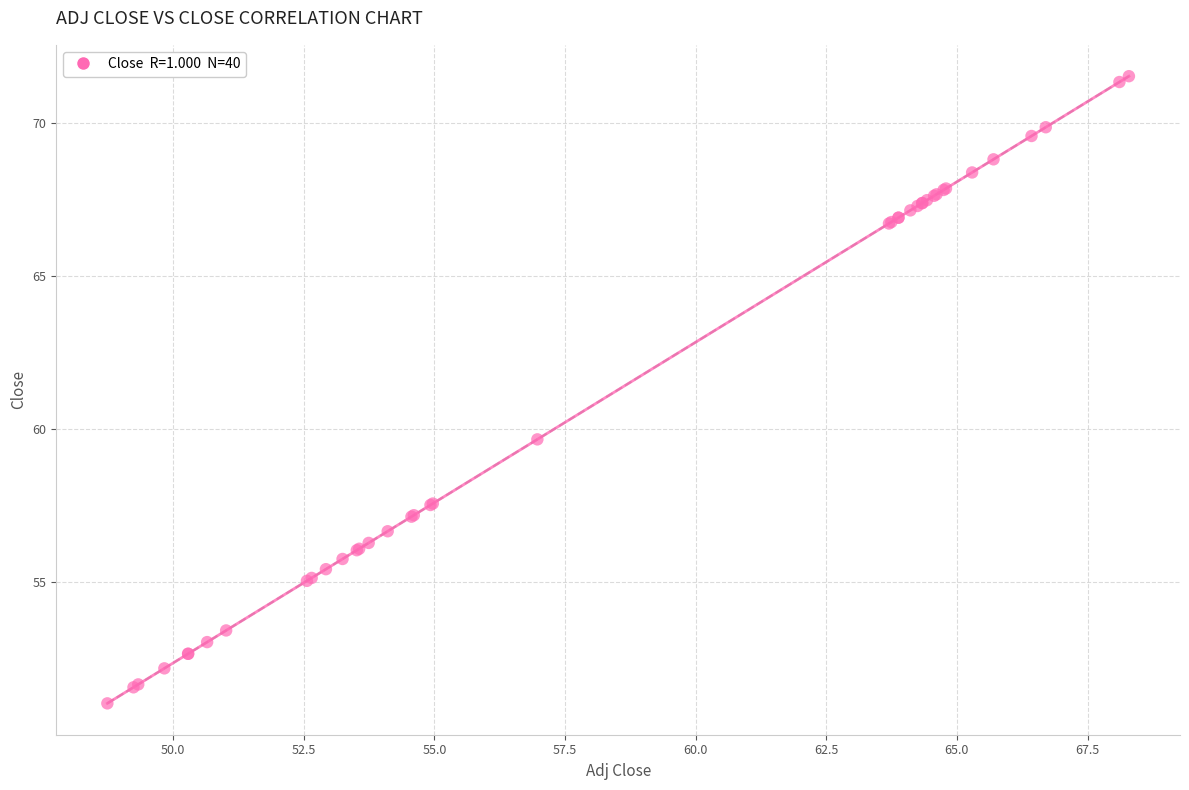

What Y value in the scatter plot is closest to 61?

59.7